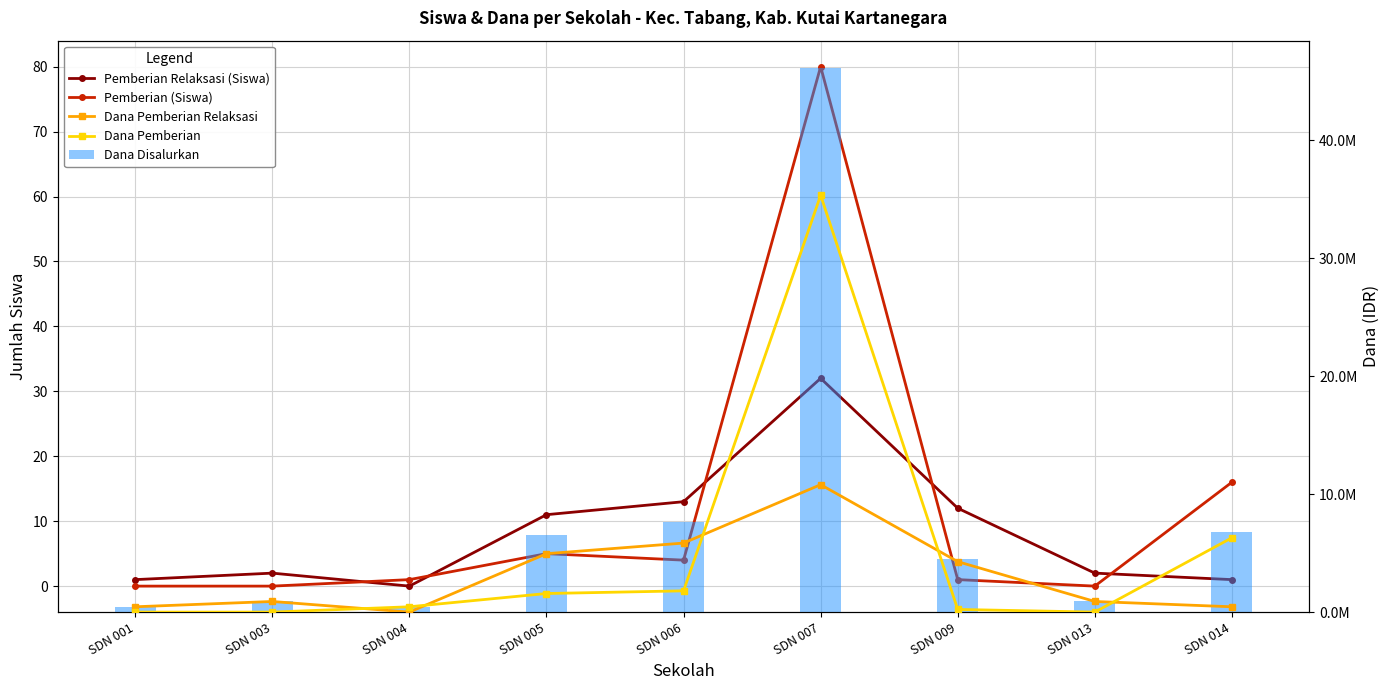

Reading right to left, list all the values displayed in this chart.

Pemberian Relaksasi (Siswa): SDN 014=1	SDN 013=2	SDN 009=12	SDN 007=32	SDN 006=13	SDN 005=11	SDN 004=0	SDN 003=2	SDN 001=1
Pemberian (Siswa): SDN 014=16	SDN 013=0	SDN 009=1	SDN 007=80	SDN 006=4	SDN 005=5	SDN 004=1	SDN 003=0	SDN 001=0
Dana Pemberian Relaksasi: SDN 014=450000	SDN 013=900000	SDN 009=4275000	SDN 007=10800000	SDN 006=5850000	SDN 005=4950000	SDN 004=0	SDN 003=900000	SDN 001=450000
Dana Pemberian: SDN 014=6300000	SDN 013=0	SDN 009=225000	SDN 007=35325000	SDN 006=1800000	SDN 005=1575000	SDN 004=450000	SDN 003=0	SDN 001=0
Dana Disalurkan: SDN 014=6750000	SDN 013=900000	SDN 009=4500000	SDN 007=46125000	SDN 006=7650000	SDN 005=6525000	SDN 004=450000	SDN 003=900000	SDN 001=450000